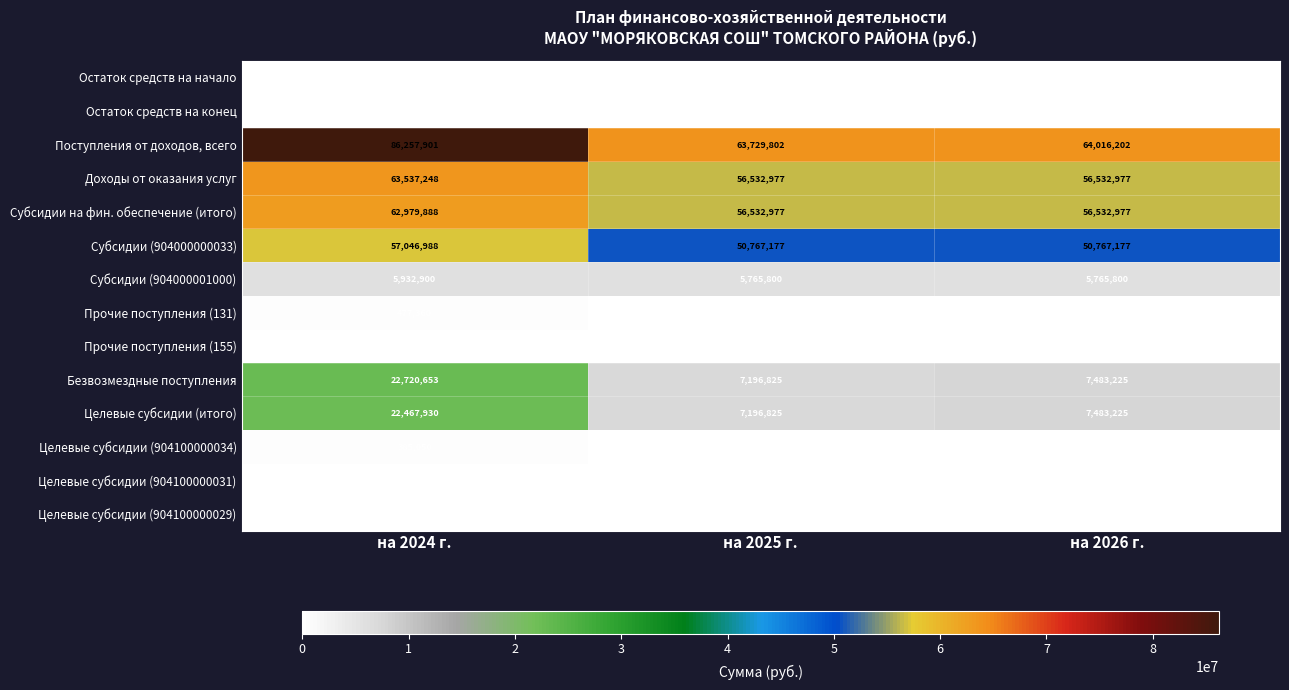

List the series in order of their peak value, highest first.

Поступления от доходов, всего, Доходы от оказания услуг, Субсидии на фин. обеспечение (итого), Субсидии (904000000033), Безвозмездные поступления, Целевые субсидии (итого), Субсидии (904000001000), Прочие поступления (131), Целевые субсидии (904100000034), Целевые субсидии (904100000031), Прочие поступления (155), Целевые субсидии (904100000029), Остаток средств на начало, Остаток средств на конец